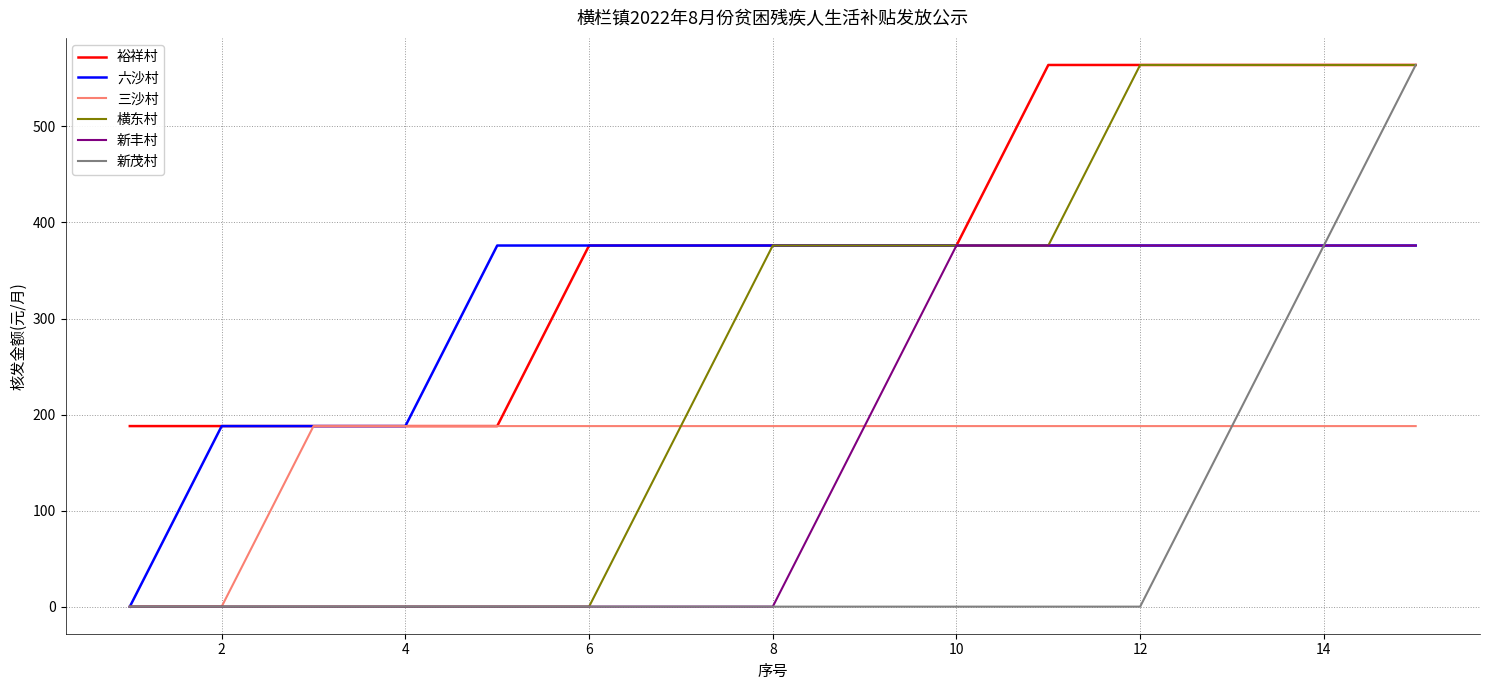

Which series has the largest total across all categories?

裕祥村